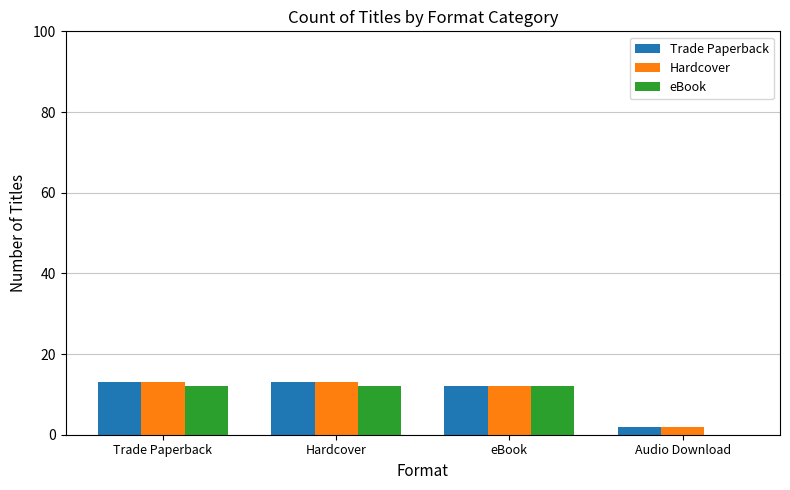

What is the sum of all Hardcover values?

40